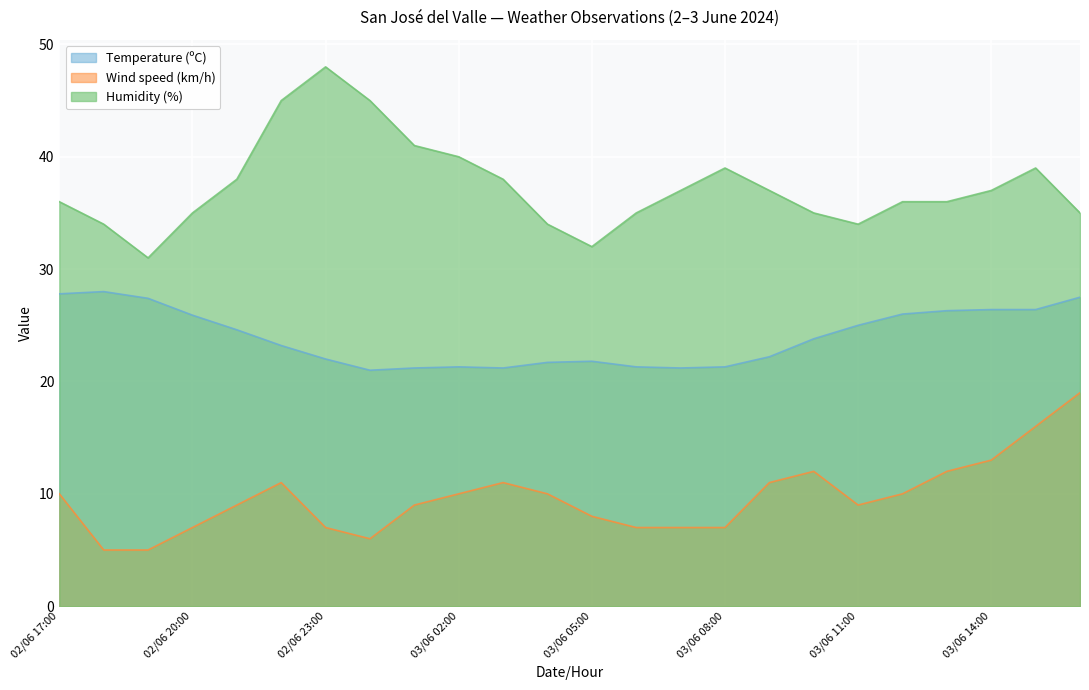

Reading right to left, transcribe all the data shown in this chart.

Temperature (ºC): 27.5	26.4	26.4	26.3	26.0	25.0	23.8	22.2	21.3	21.2	21.3	21.8	21.7	21.2	21.3	21.2	21.0	22.0	23.2	24.6	25.9	27.4	28.0	27.8
Wind speed (km/h): 19.0	16.0	13.0	12.0	10.0	9.0	12.0	11.0	7.0	7.0	7.0	8.0	10.0	11.0	10.0	9.0	6.0	7.0	11.0	9.0	7.0	5.0	5.0	10.0
Humidity (%): 35.0	39.0	37.0	36.0	36.0	34.0	35.0	37.0	39.0	37.0	35.0	32.0	34.0	38.0	40.0	41.0	45.0	48.0	45.0	38.0	35.0	31.0	34.0	36.0